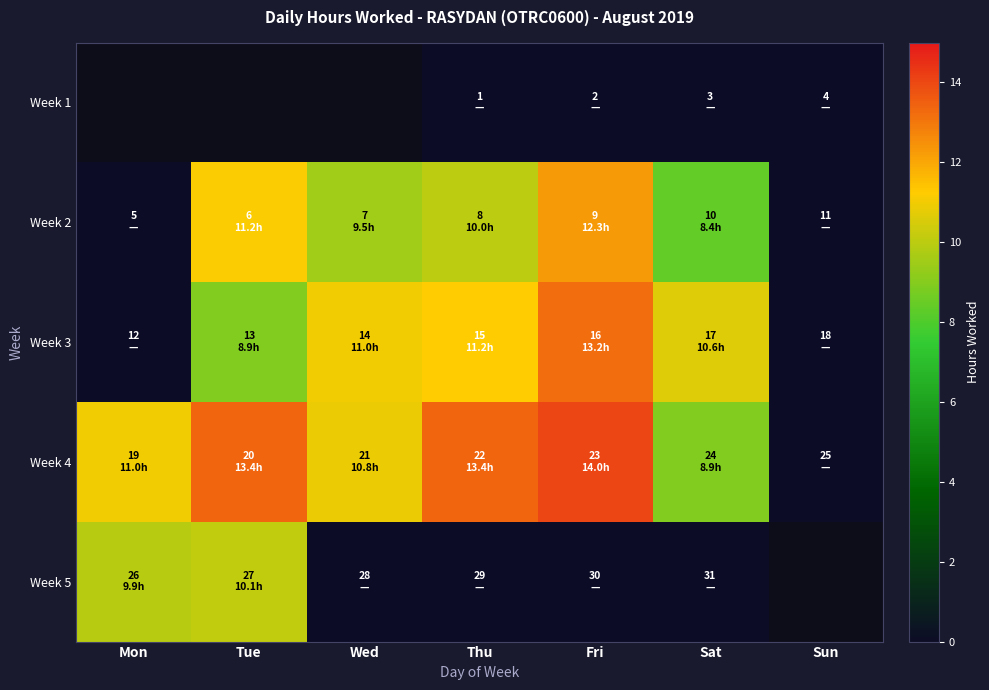

Where is Week 5 nearest to the value 5?

Mon